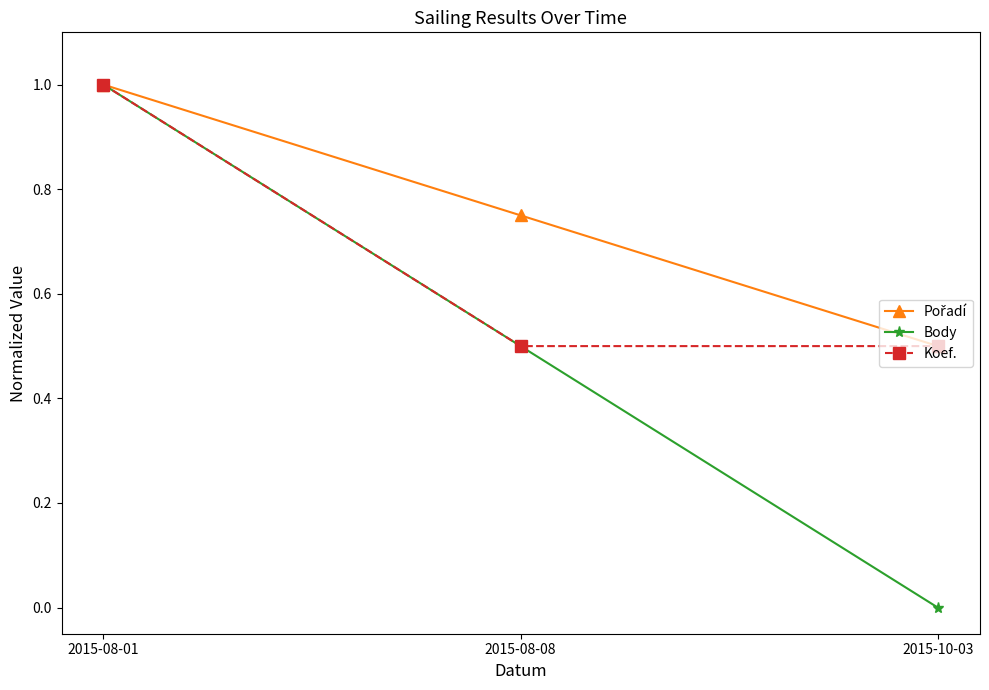

How many lines are shown in the chart?

3